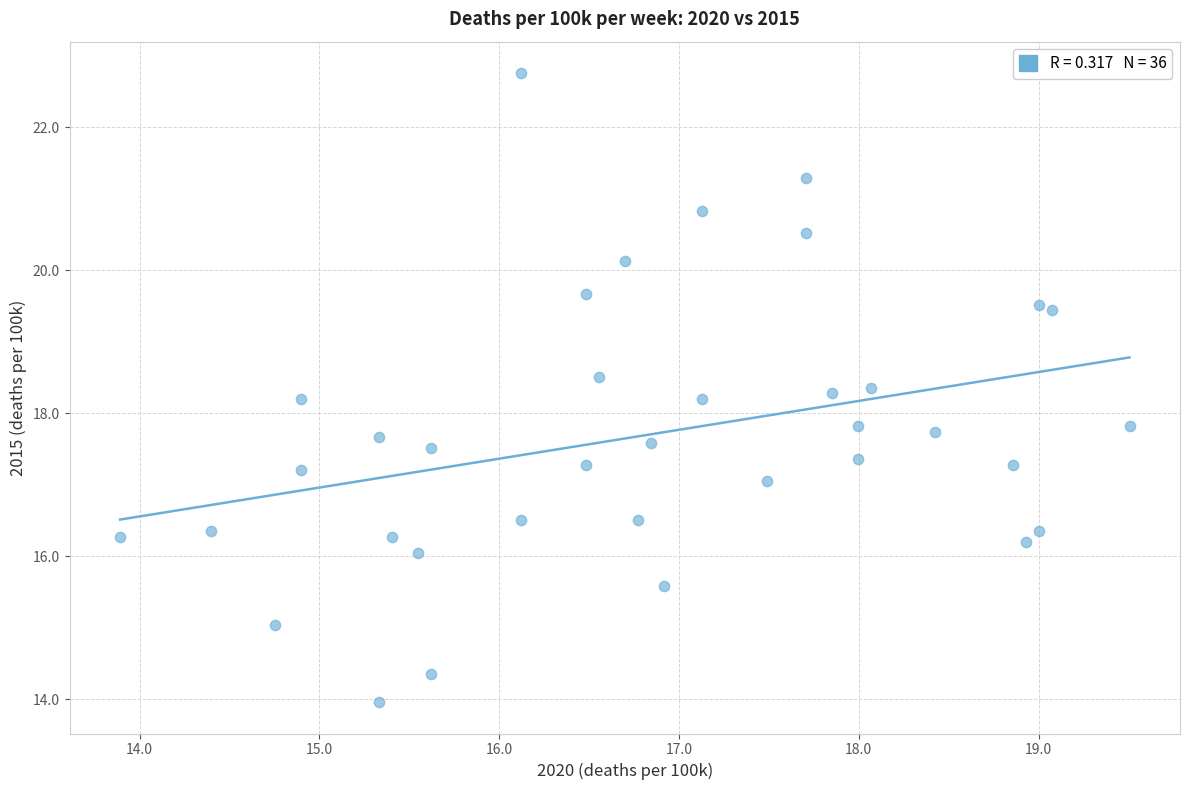

What is the range of X values (max minus min)?

5.6